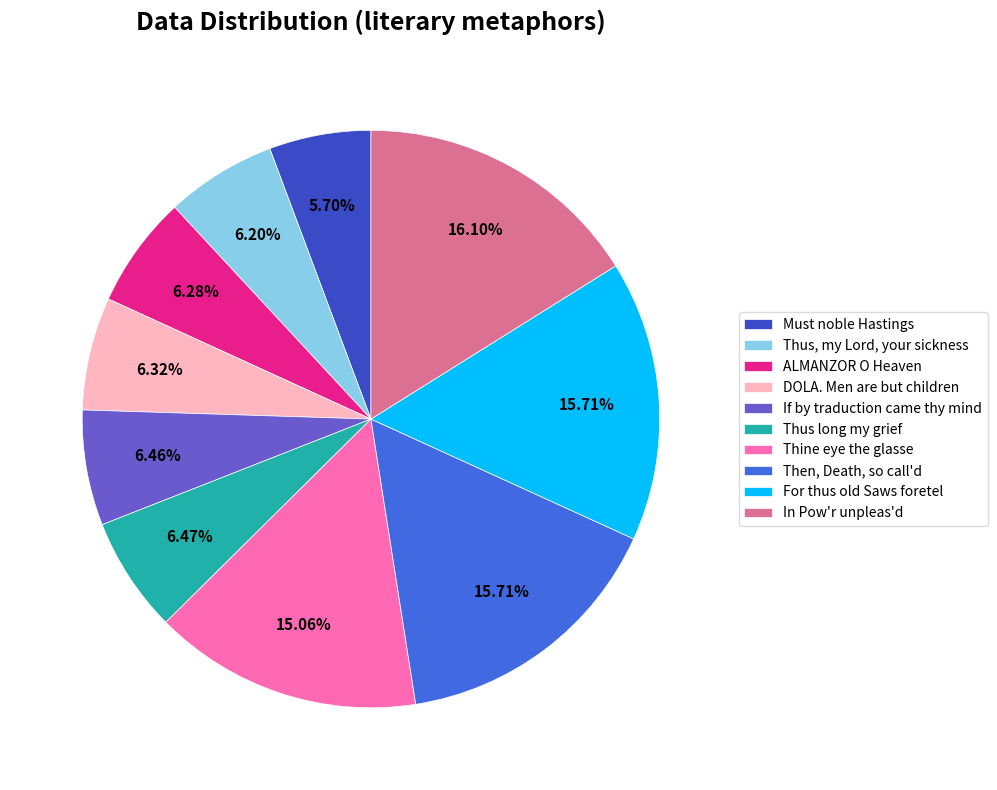

What is the smallest slice in the pie chart?

Must noble Hastings